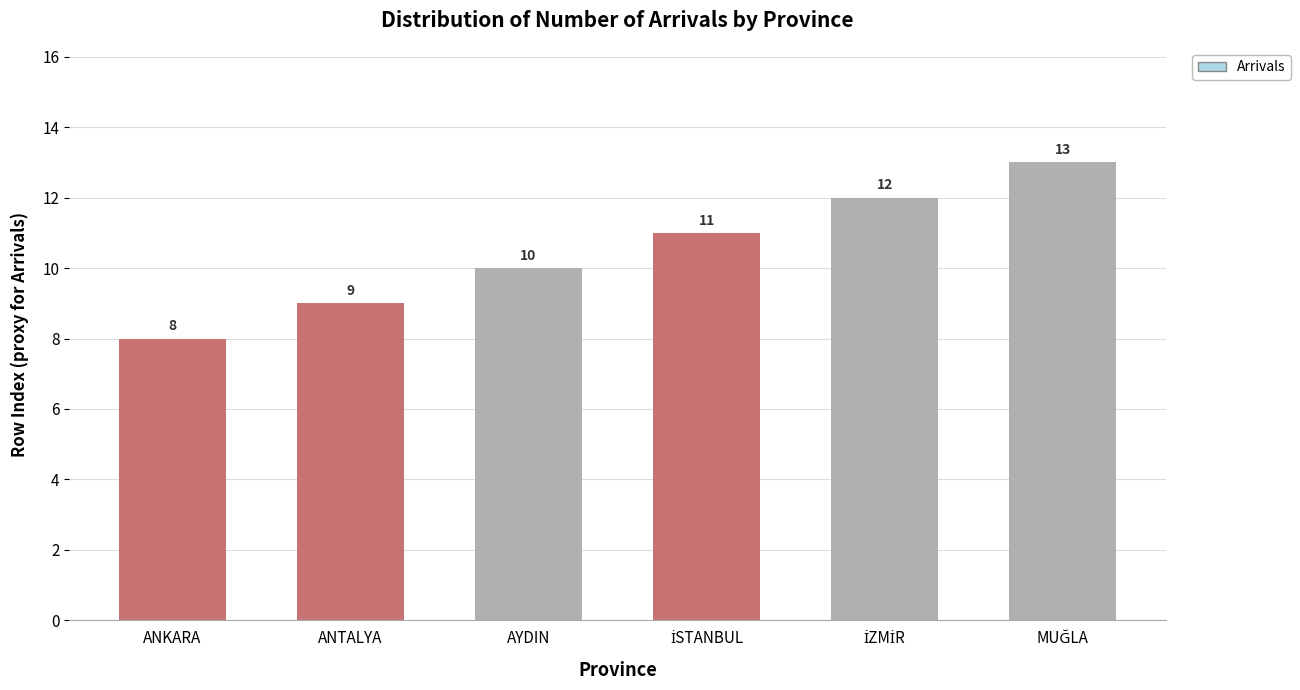

What is the greatest value displayed?

13